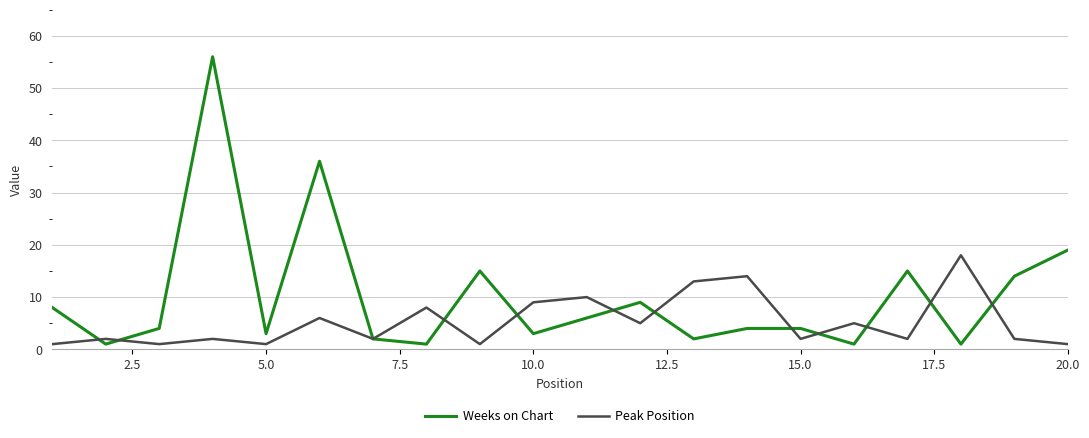

What is the greatest value displayed?

56